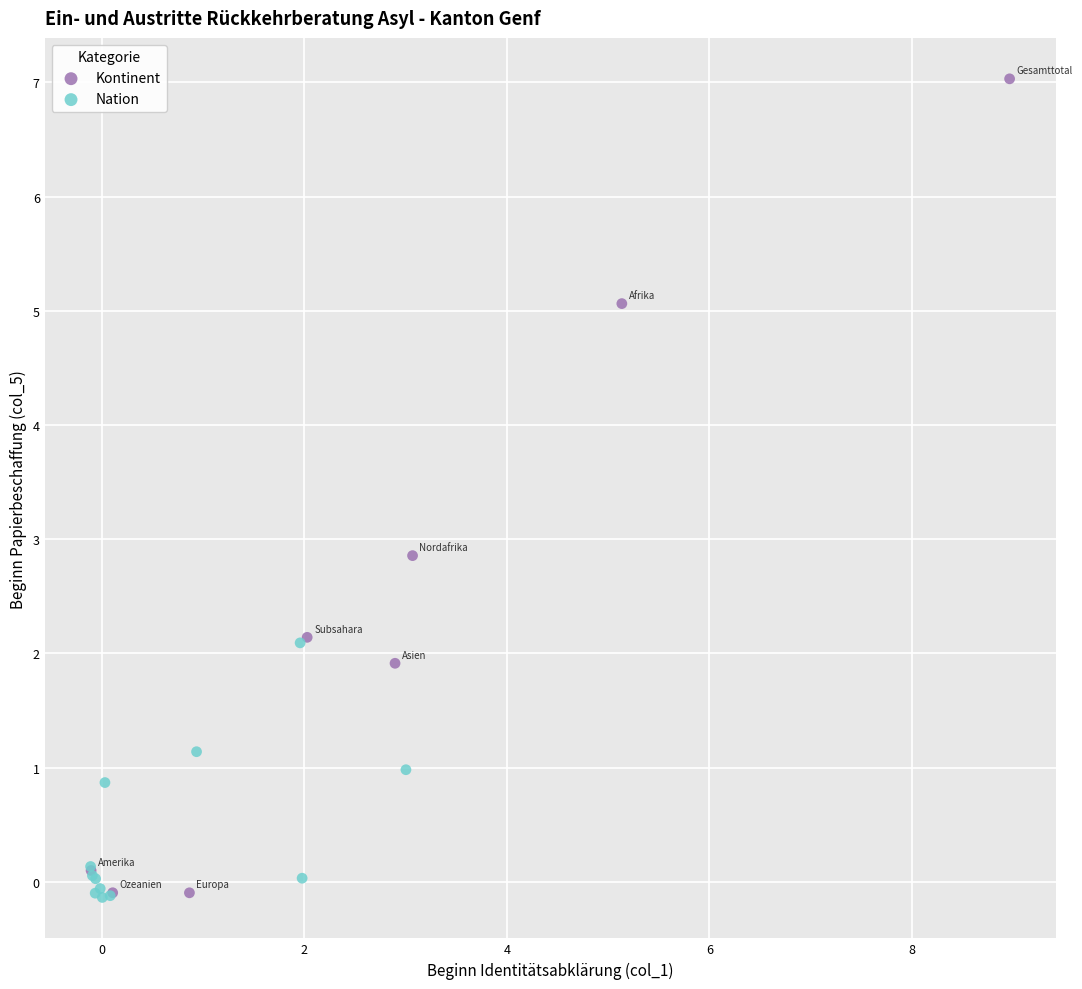

Which series contains the highest Y value?

Kontinent